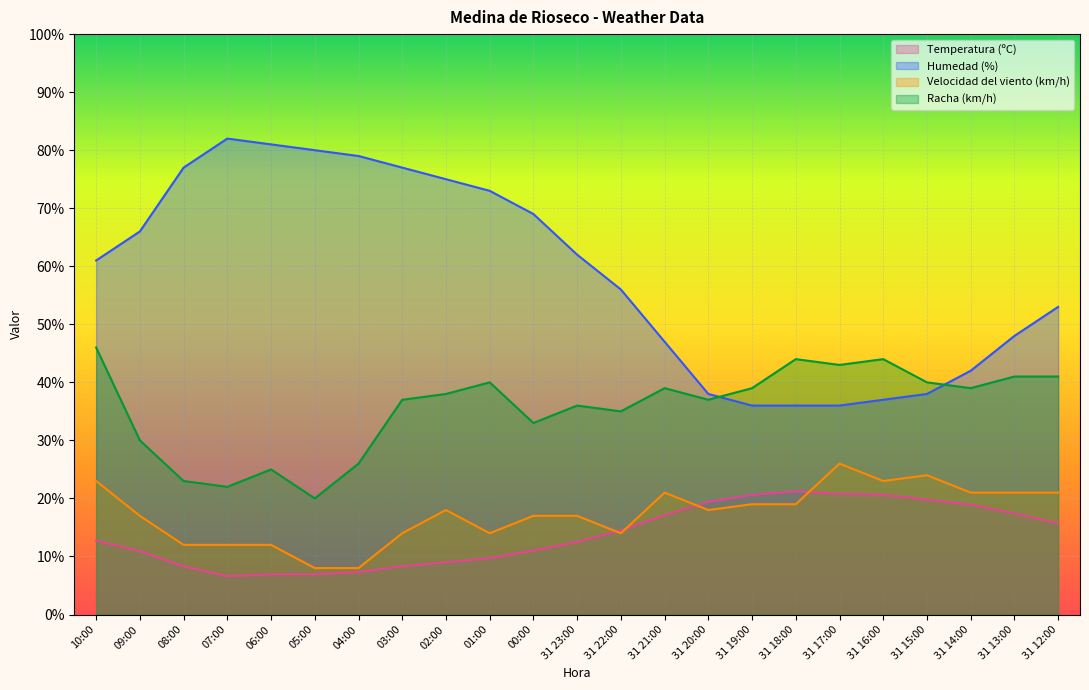

What value does the Humedad (%) series have at 08:00?

77.0